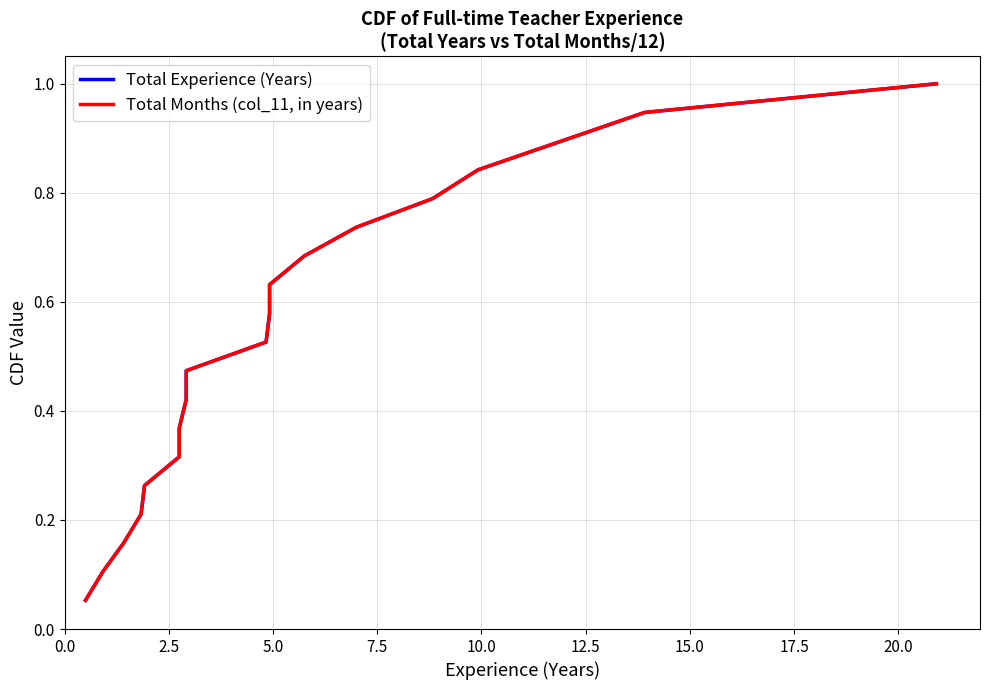

Between 2.5 and 12.5, which series saw the biggest shift?

Total Experience (Years)